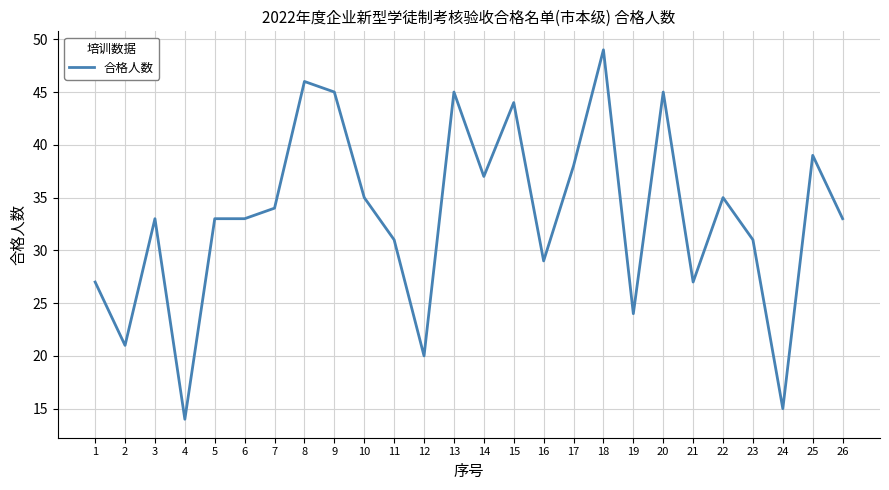

The value at 24 is 26. True or false?

False